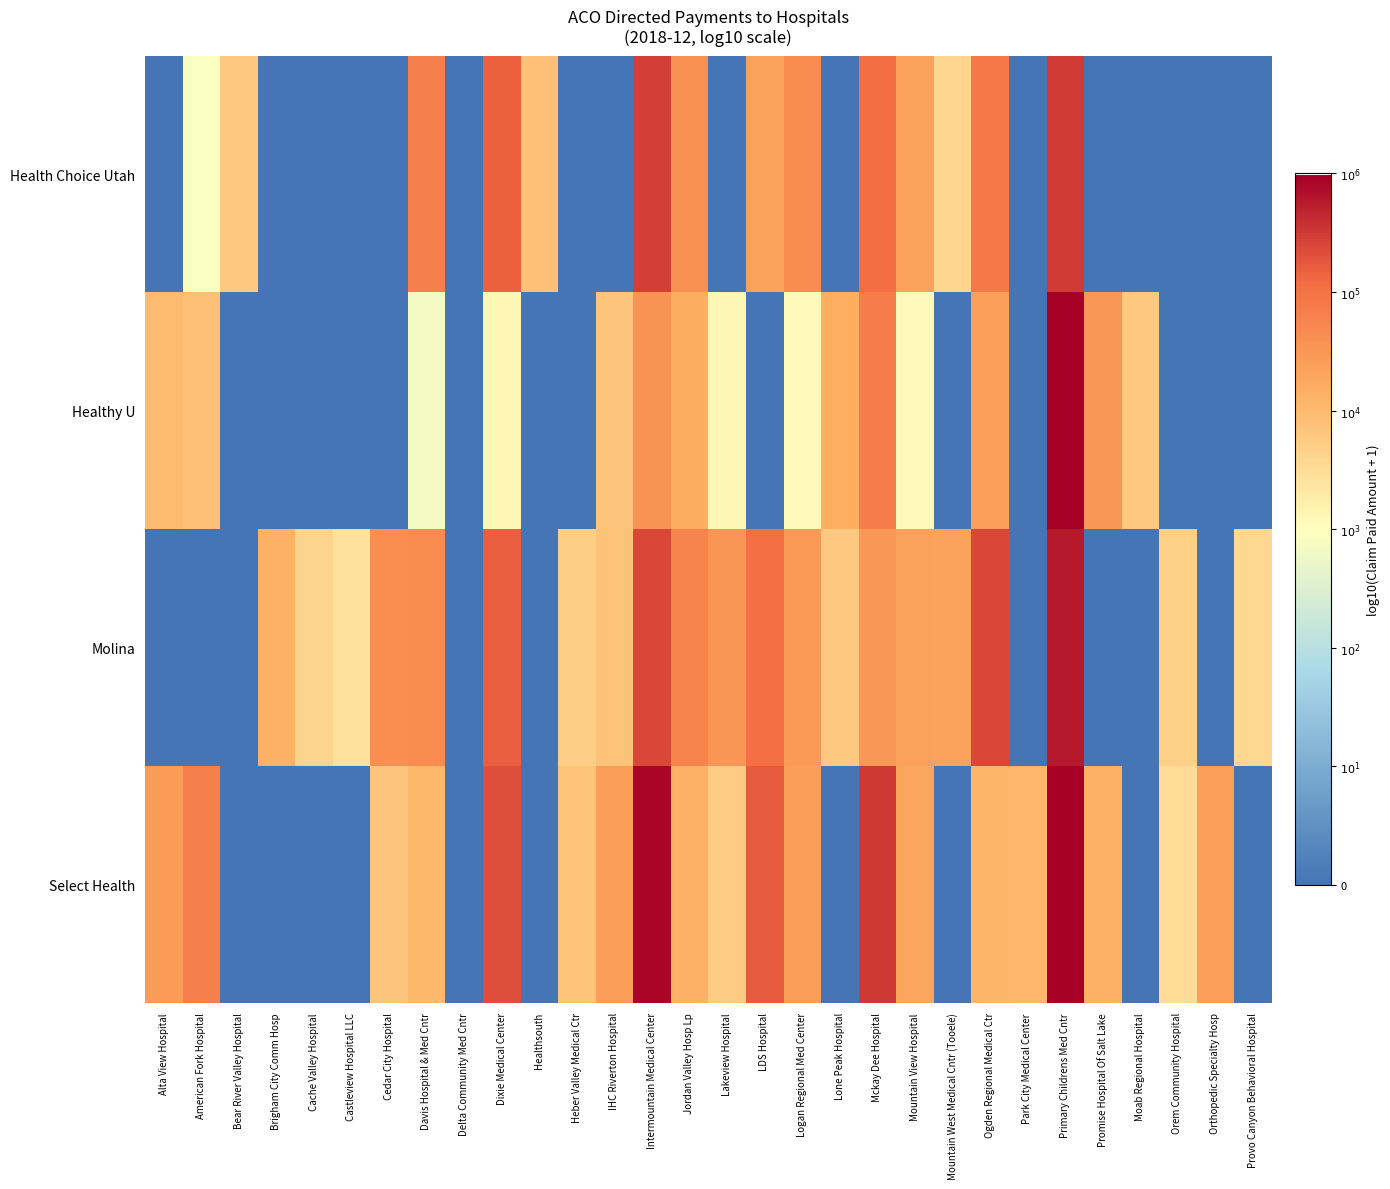

Between Delta Community Med Cntr and Brigham City Comm Hosp, which is larger?

Delta Community Med Cntr